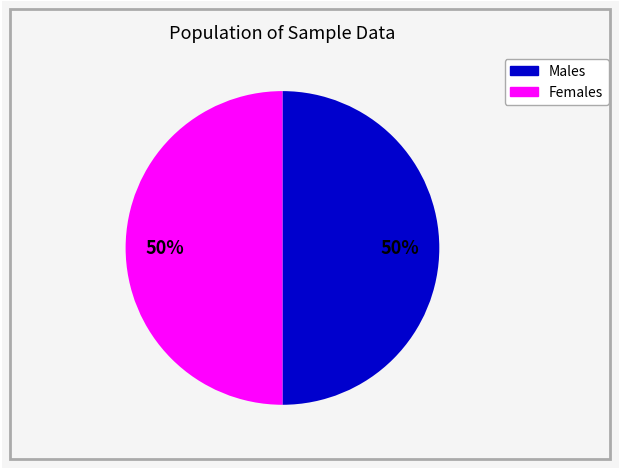

To the nearest percent, what is the average slice percentage?

50%